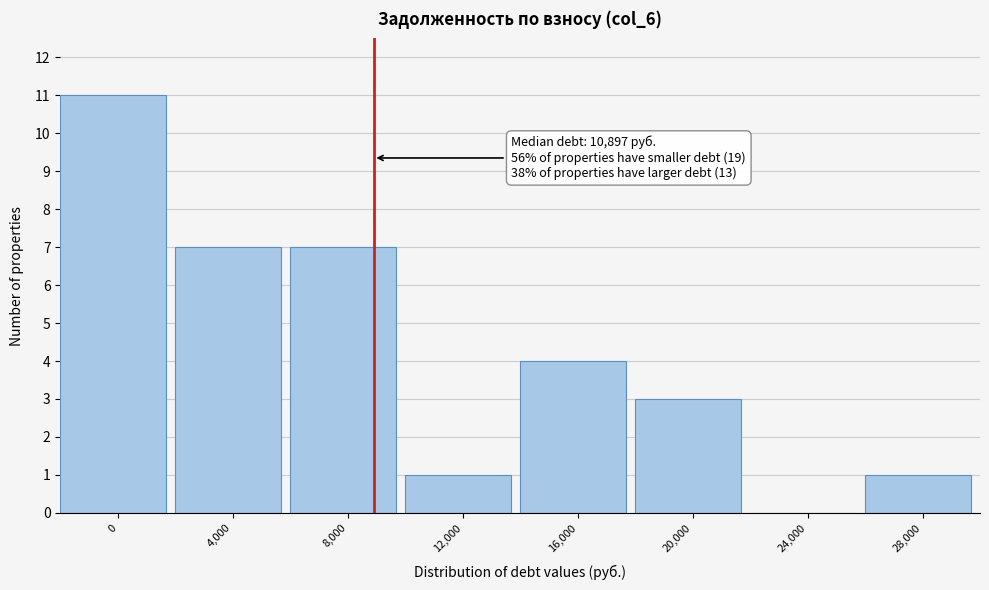

Reading left to right, transcribe all the data shown in this chart.

0=11	4,000=7	8,000=7	12,000=1	16,000=4	20,000=3	24,000=0	28,000=1